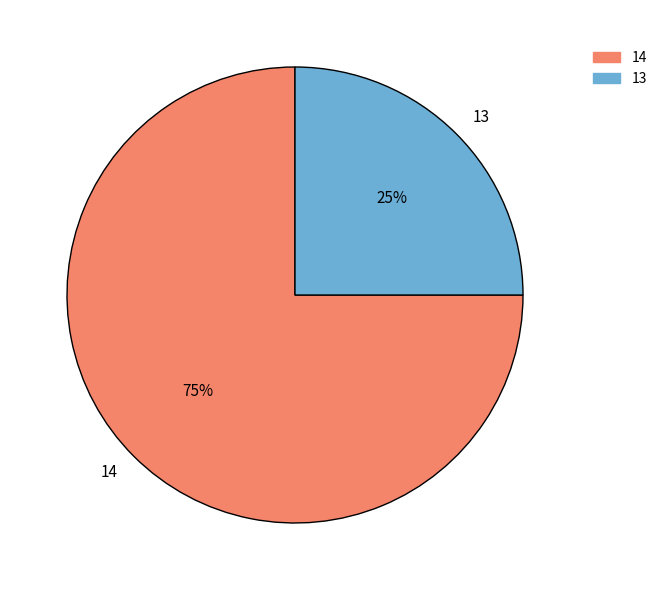

Rank the categories by value from highest to lowest.

14, 13